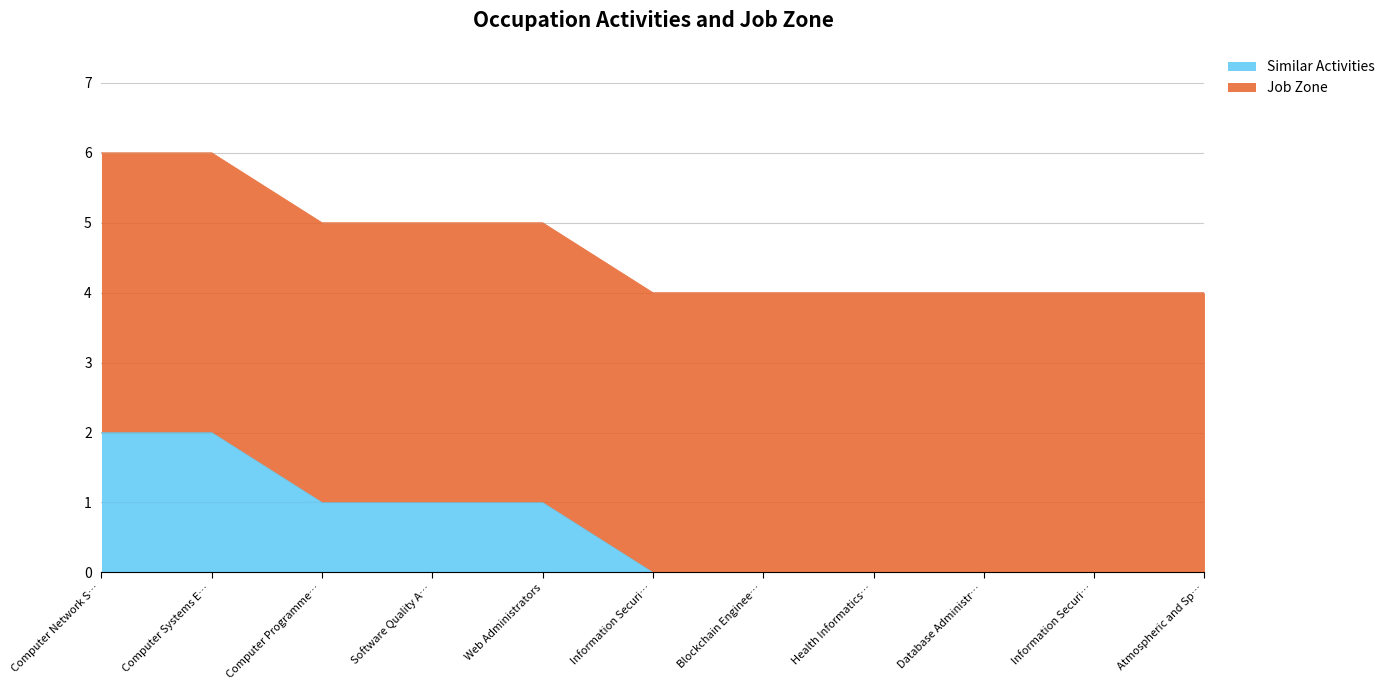

Rank the categories by value from lowest to highest.

Information Securi…, Blockchain Enginee…, Health Informatics…, Database Administr…, Information Securi…, Atmospheric and Sp…, Computer Programme…, Software Quality A…, Web Administrators, Computer Network S…, Computer Systems E…